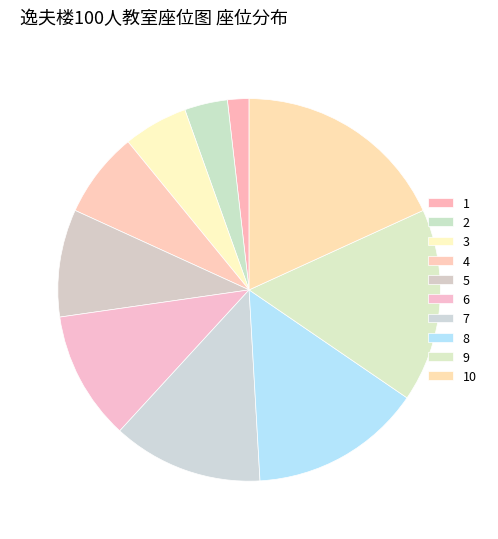

To the nearest percent, what is the combined percentage of 1 and 7?

15%